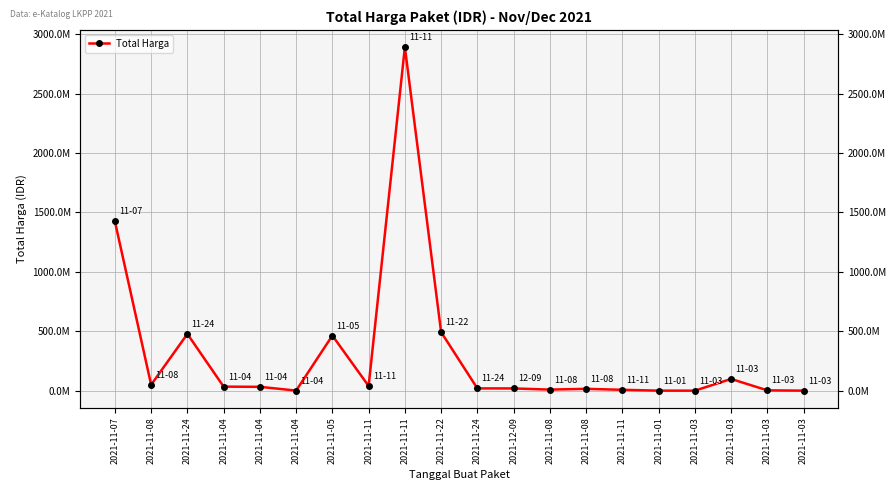

How many lines are shown in the chart?

1